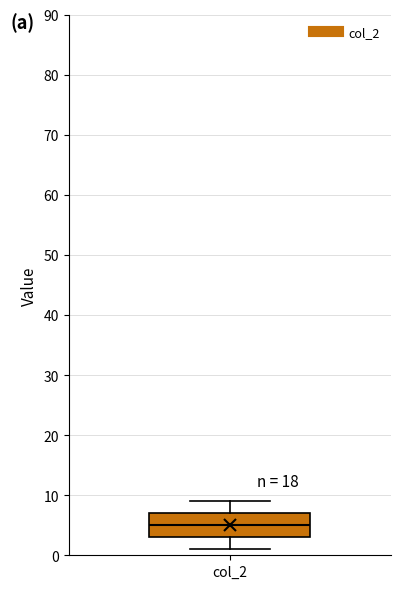

Transcribe this box plot: give where the median line is, the range the box spans, and where the two whiskers end, as read against the y-axis. The values are not printed on the chart, so give them approximately, as read against the axis.

median 5, box 3 to 7, whiskers 1 to 9